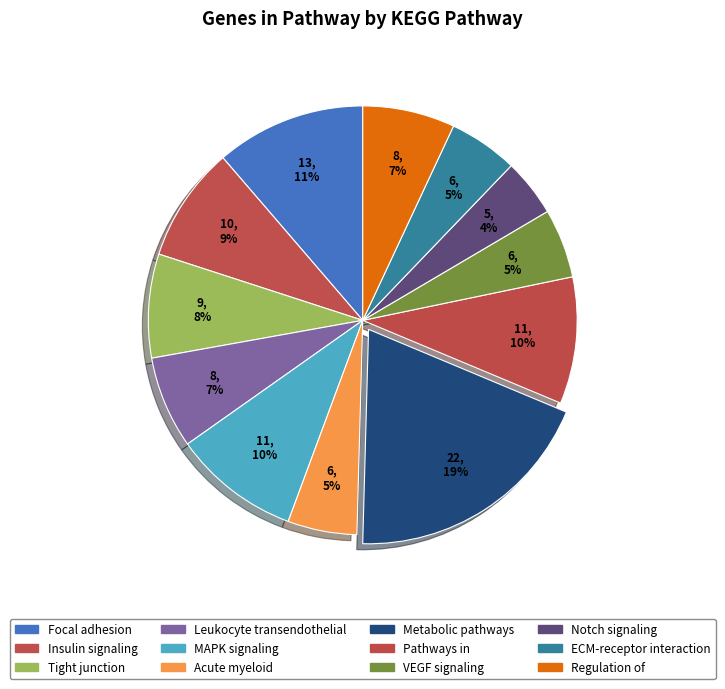

How many segments does this pie chart have?

12